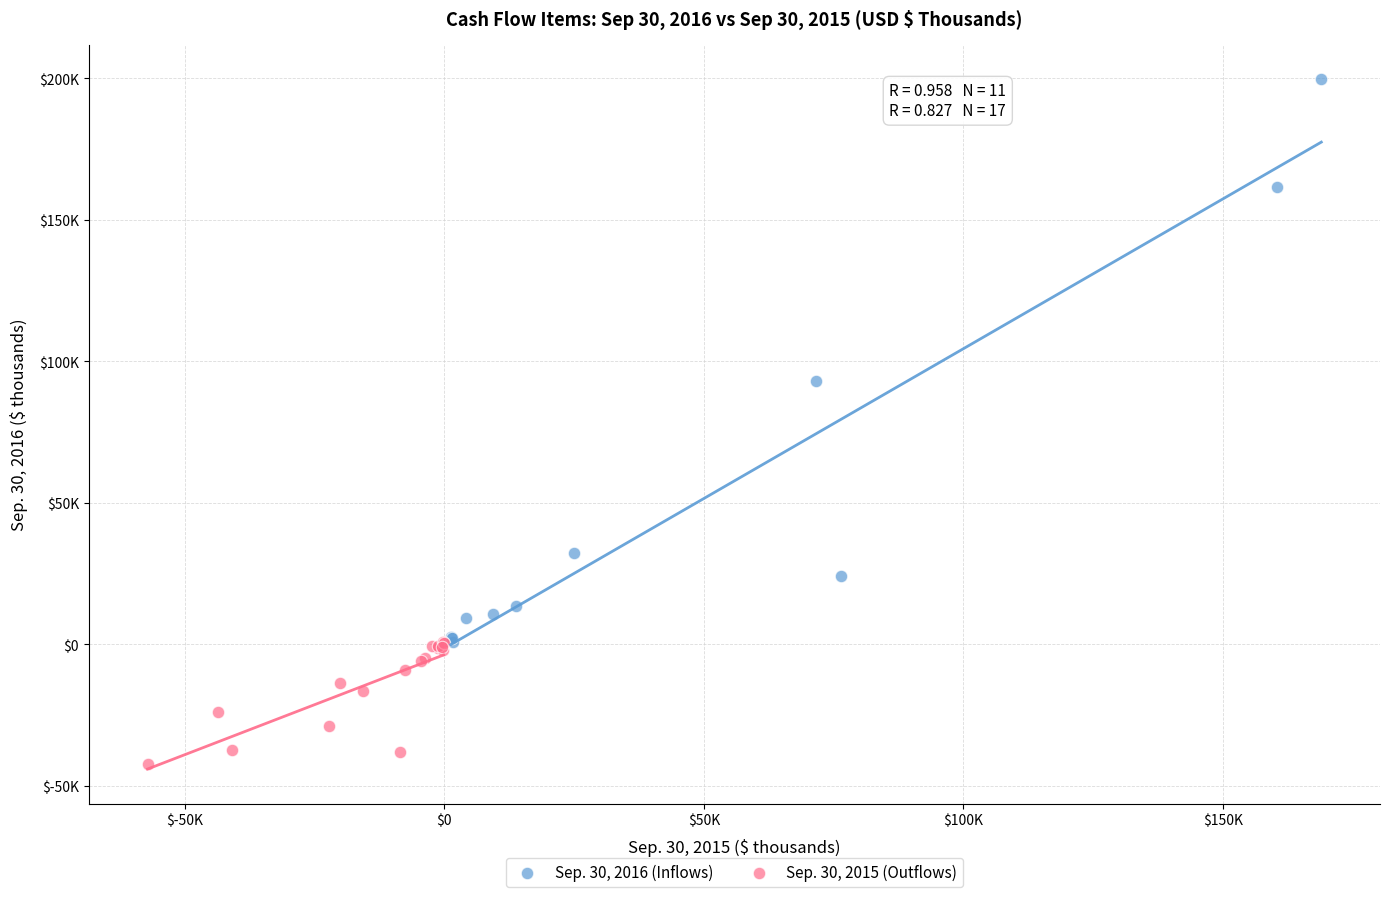

Which series contains the highest Y value?

Sep. 30, 2016 (Inflows)